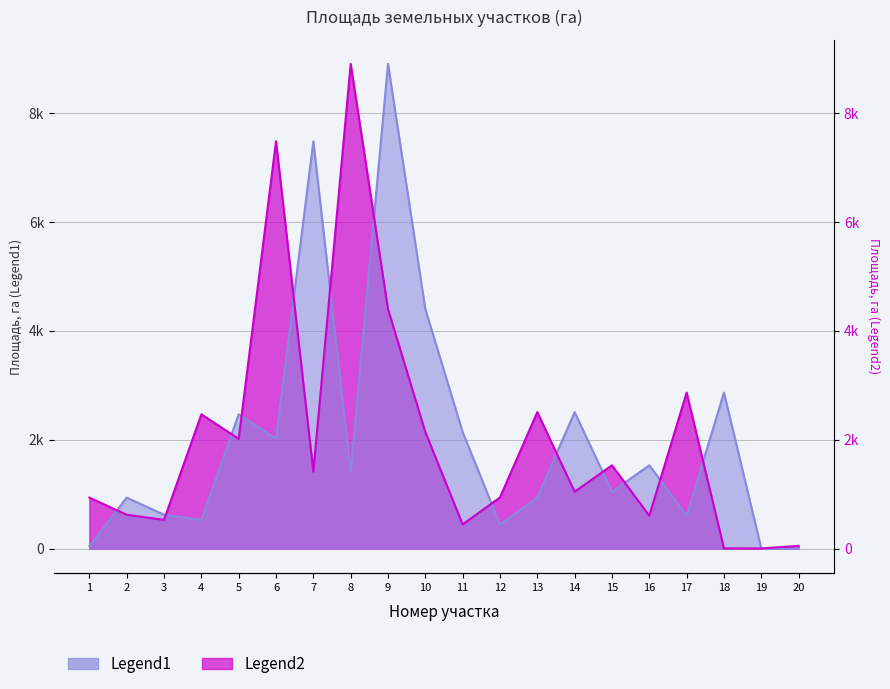

What is the difference between the second highest and second lowest values in the Legend2 series?

7474.0